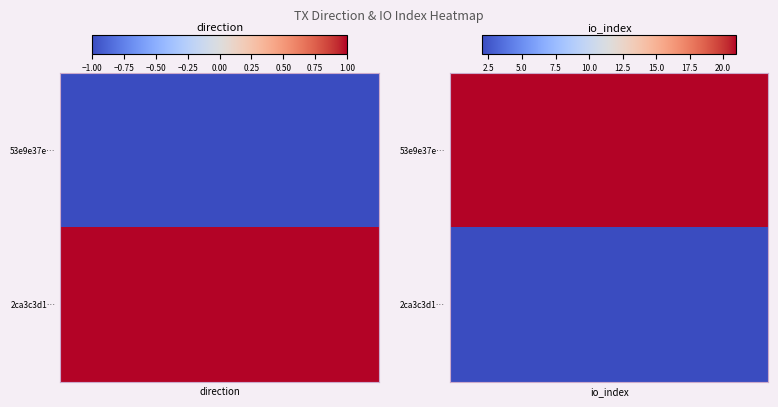

What is the average value of the 53e9e37e823967629c8893be492cd82ac3ed4a0 series?

10